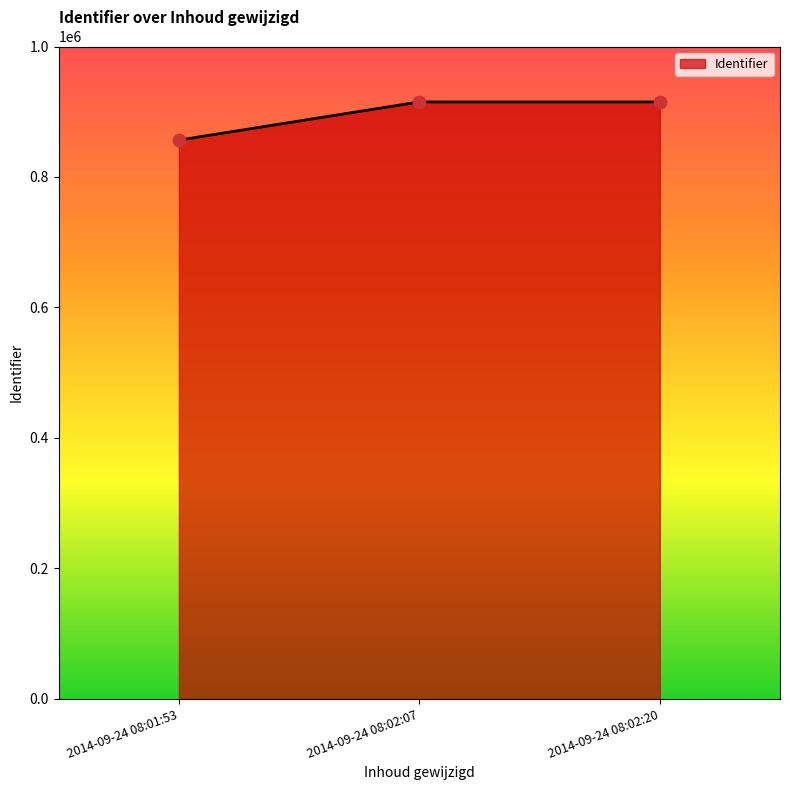

What is the ratio of the value at 2014-09-24 08:01:53 to the value at 2014-09-24 08:02:07?

0.9